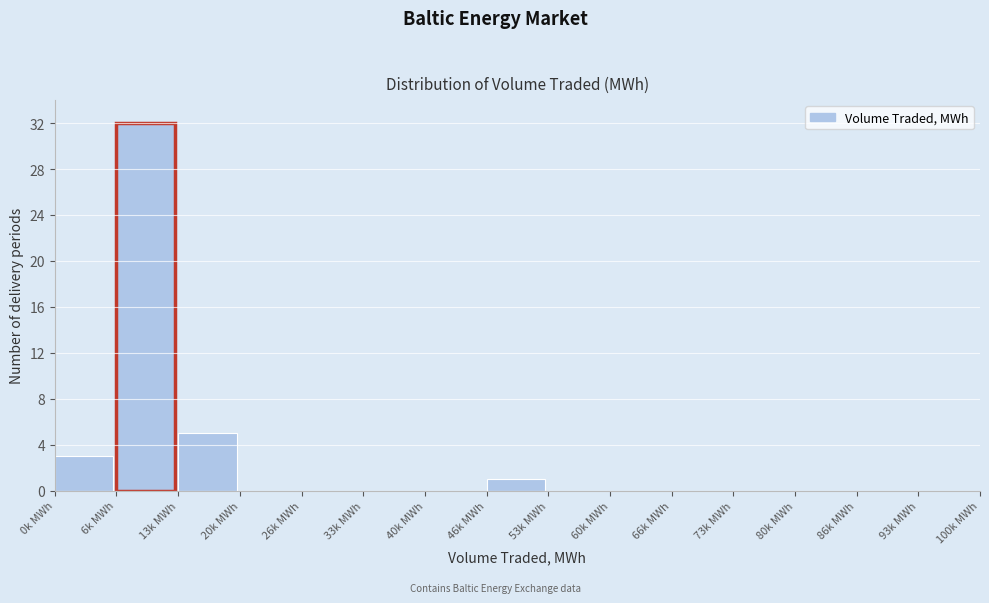

Reading left to right, transcribe all the data shown in this chart.

0k MWh=3	6k MWh=32	13k MWh=5	20k MWh=0	26k MWh=0	33k MWh=0	40k MWh=0	46k MWh=1	53k MWh=0	60k MWh=0	66k MWh=0	73k MWh=0	80k MWh=0	86k MWh=0	93k MWh=0